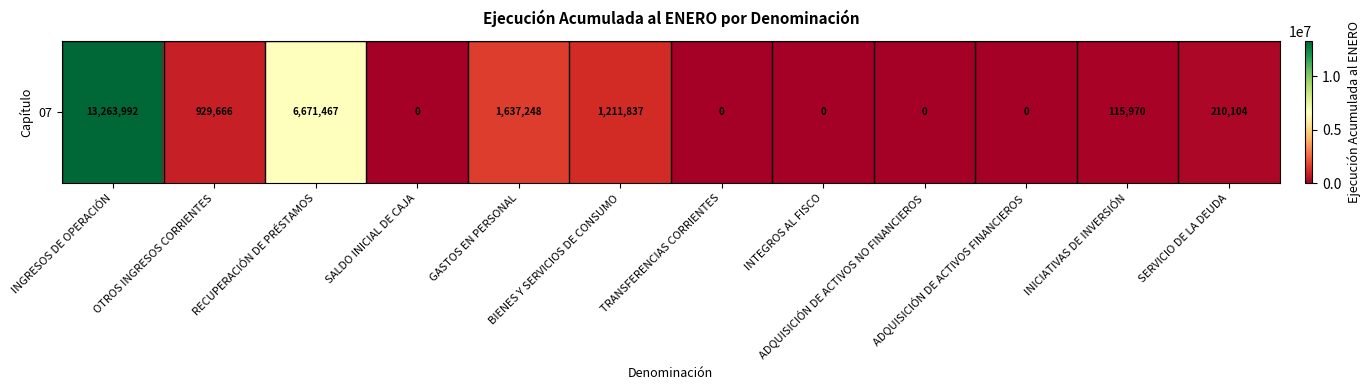

Count the number of categories in the chart.

12